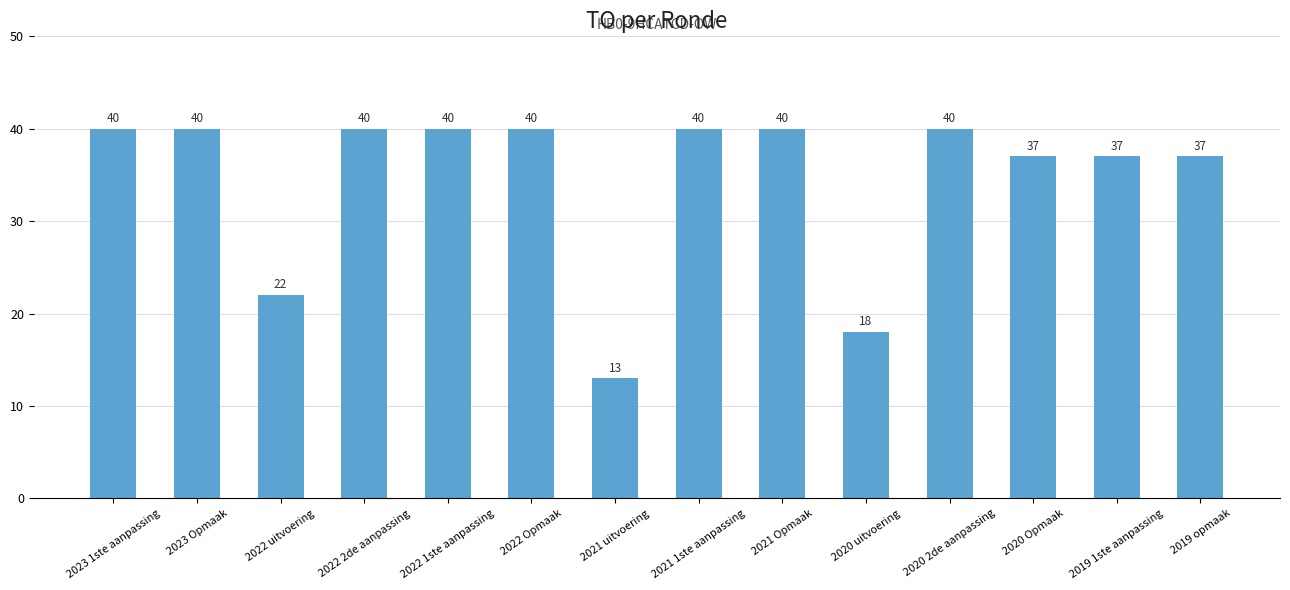

Is it true that the value at 2020 Opmaak is 8?

False